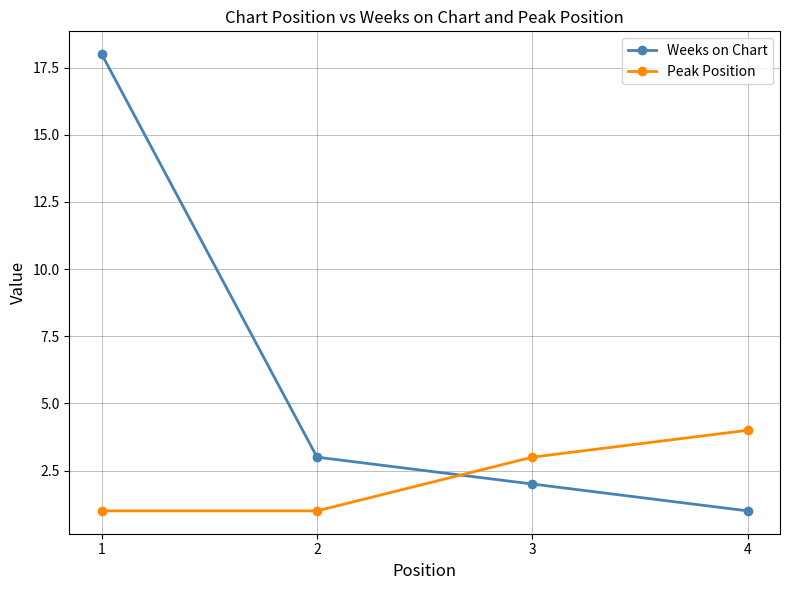

Reading left to right, list all the values displayed in this chart.

Weeks on Chart: 18	3	2	1
Peak Position: 1	1	3	4